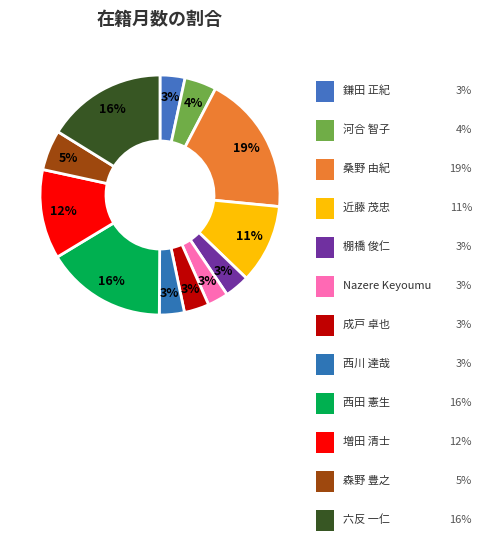

How many segments does this pie chart have?

12